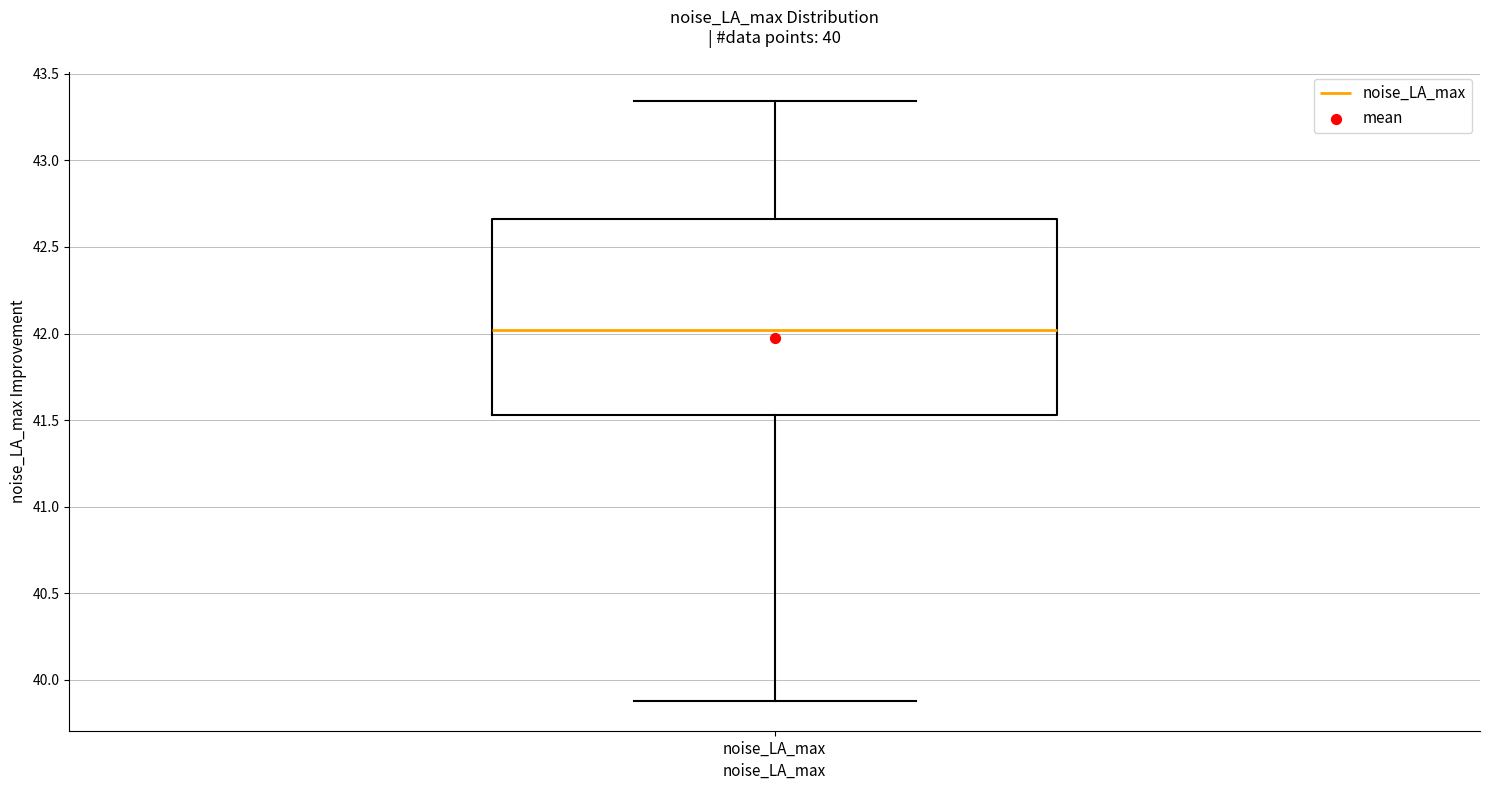

Read this box plot against the y-axis: the position of the median line, the range covered by the box, and the ends of both whiskers. The values are not printed on the chart, so give them approximately, as read against the axis.

median 42.00, box 41.55 to 42.65, whiskers 39.90 to 43.35